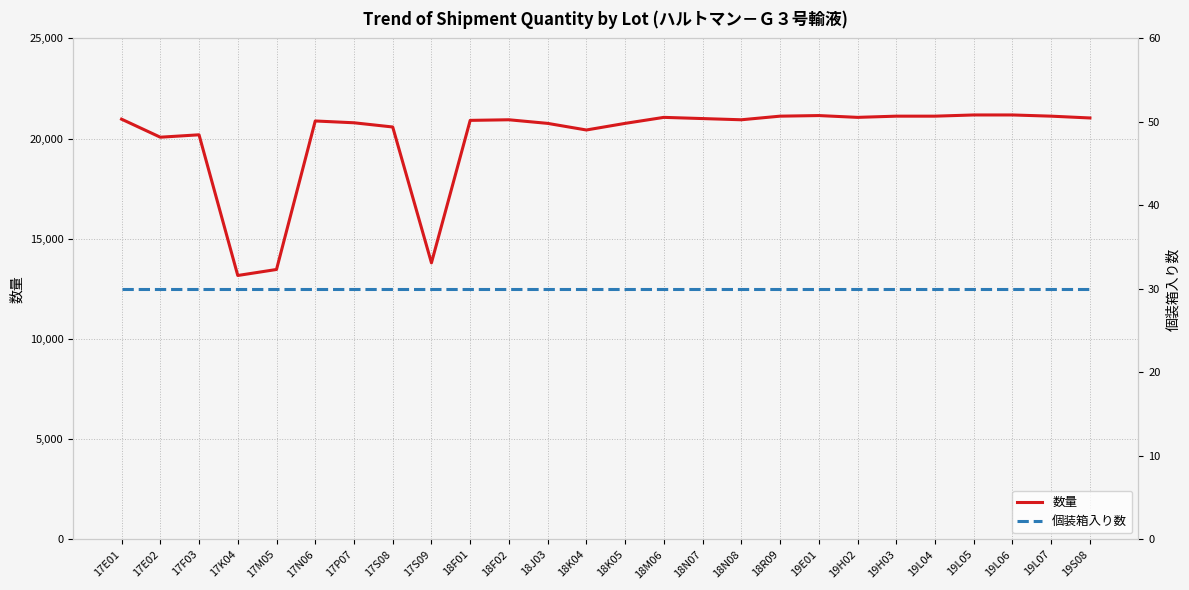

What is the label of the 9th point from the left?

17S09